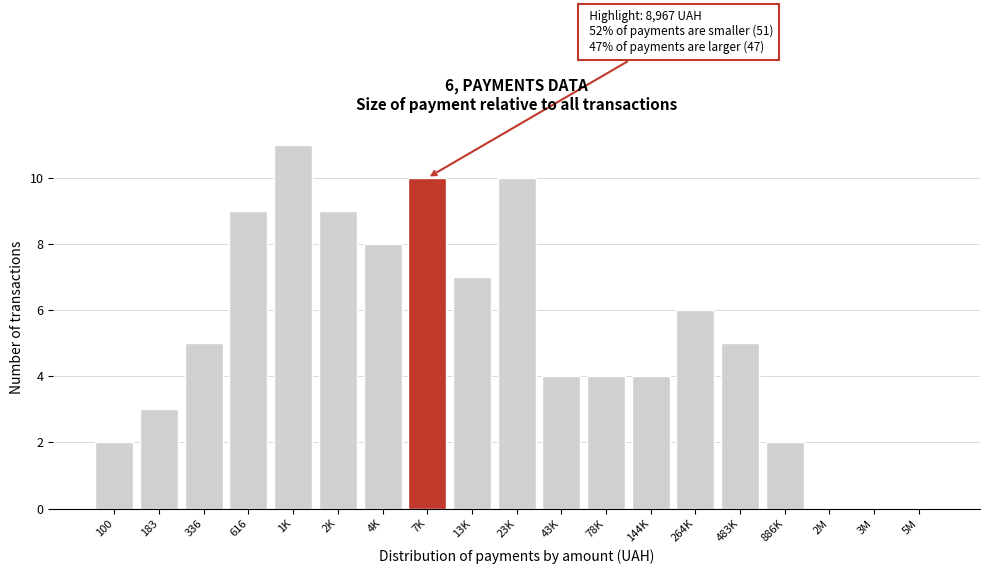

Reading right to left, transcribe all the data shown in this chart.

5M=0	3M=0	2M=0	886K=2	483K=5	264K=6	144K=4	78K=4	43K=4	23K=10	13K=7	7K=10	4K=8	2K=9	1K=11	616=9	336=5	183=3	100=2